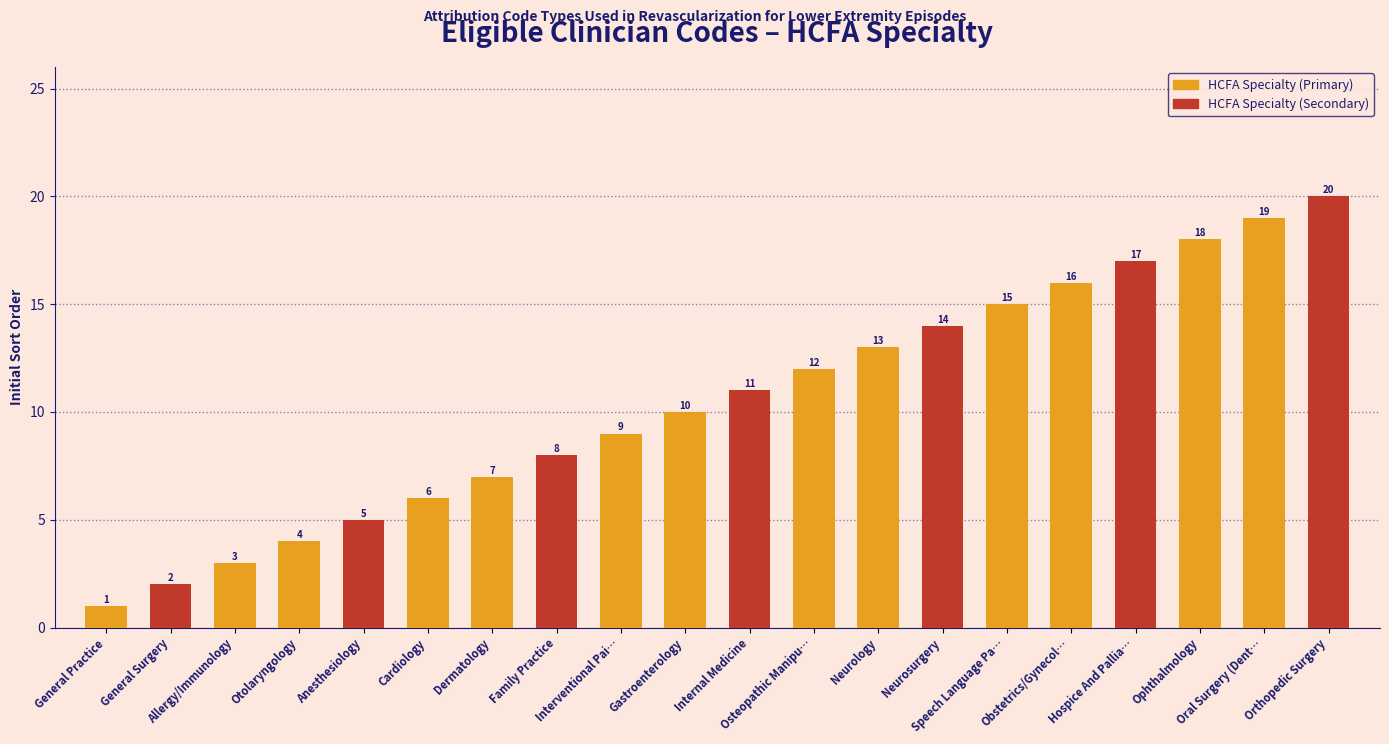

List the labels in order of value, largest first.

Orthopedic Surgery, Oral Surgery (Dent…, Ophthalmology, Hospice And Pallia…, Obstetrics/Gynecol…, Speech Language Pa…, Neurosurgery, Neurology, Osteopathic Manipu…, Internal Medicine, Gastroenterology, Interventional Pai…, Family Practice, Dermatology, Cardiology, Anesthesiology, Otolaryngology, Allergy/Immunology, General Surgery, General Practice